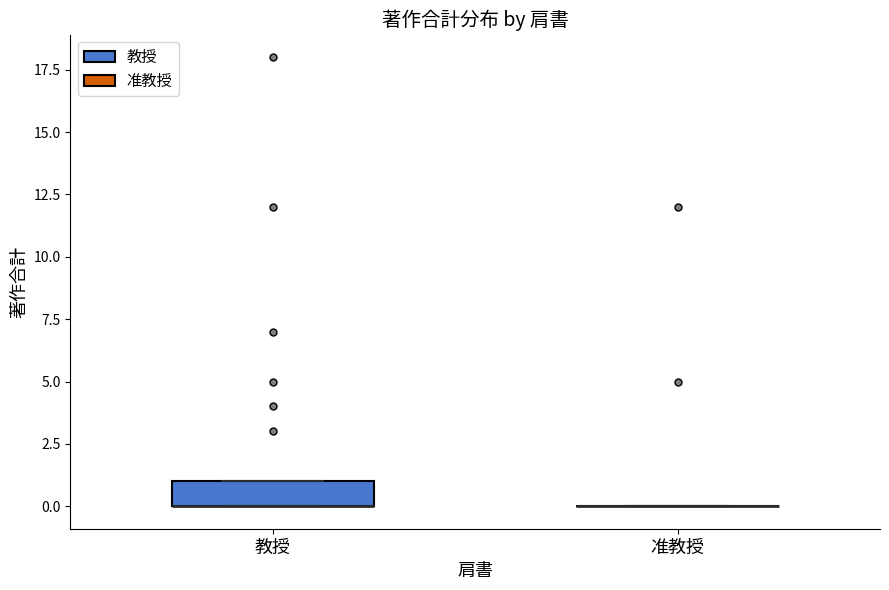

Reading left to right, transcribe this box plot: for each box, give where its median line is, the range the box spans, and where its two whiskers end, as read against the y-axis. The values are not printed on the chart, so give them approximately, as read against the axis.

教授: median 0 (drawn on the box's lower edge), box 0 to 1, whiskers 0 to 1
准教授: box collapsed to a line at 0, whiskers 0 to 0